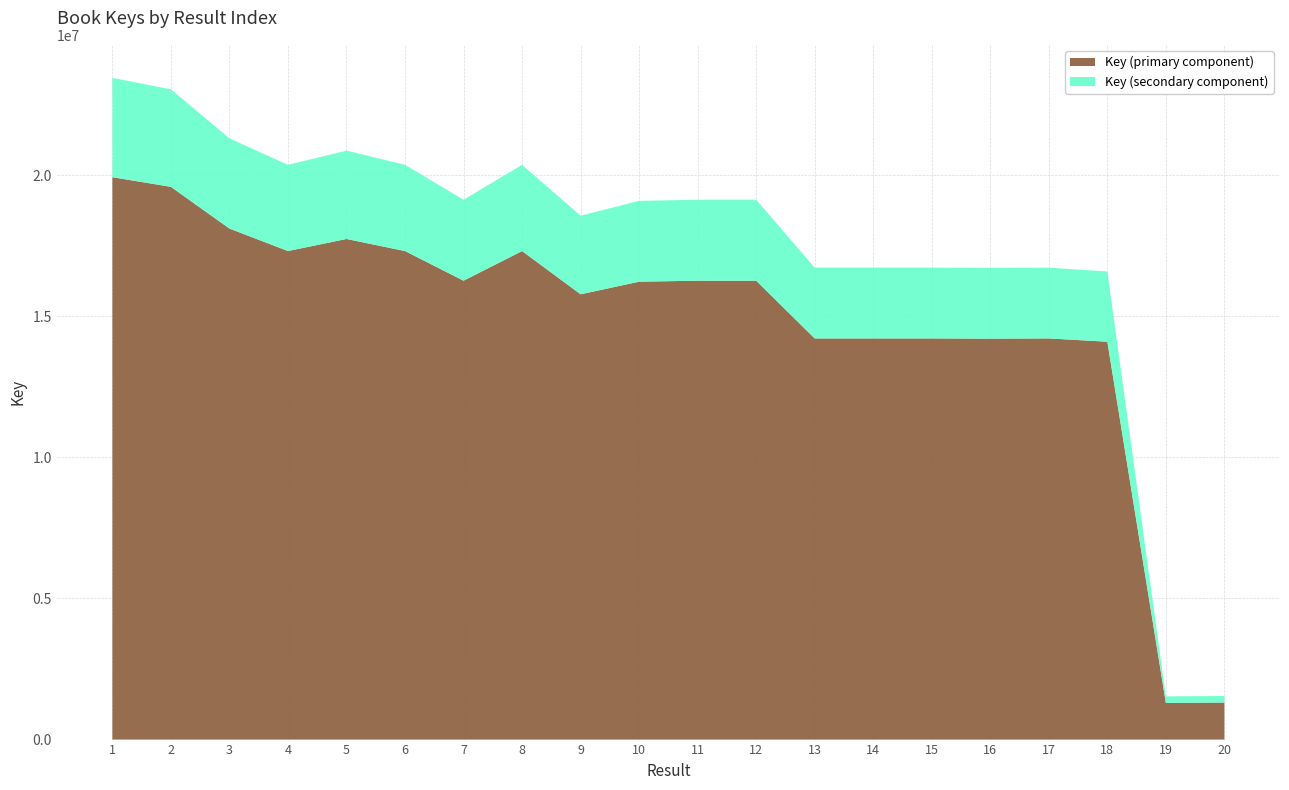

Reading left to right, transcribe all the data shown in this chart.

1=23443002	2=23040135	3=21301288	4=20364170	5=20866564	6=20363895	7=19127355	8=20363745	9=18561638	10=19086572	11=19127313	12=19127172	13=16721689	14=16721741	15=16721591	16=16712894	17=16721470	18=16585249	19=1530511	20=1545139